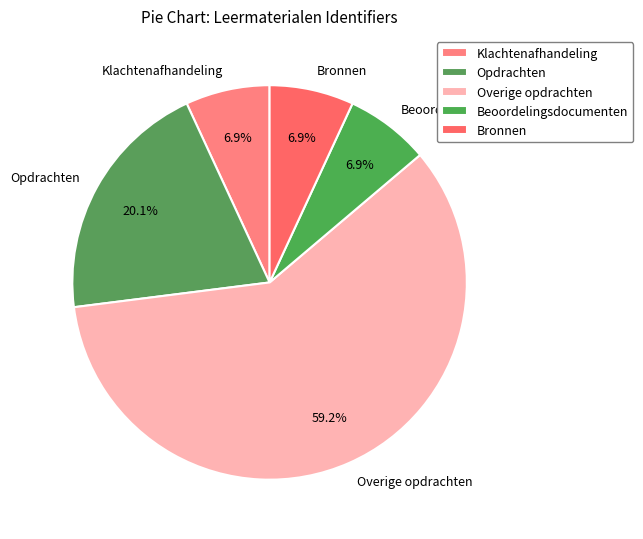

Count the number of slices in the pie.

5